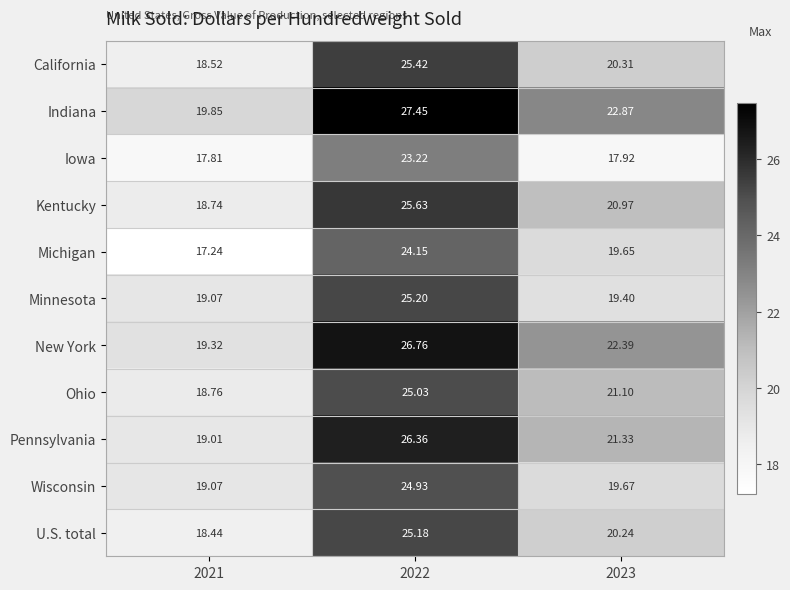

Which series has the largest total across all categories?

Indiana